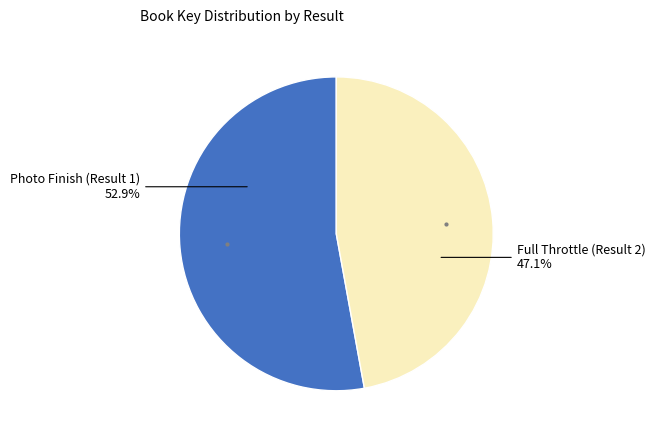

What is the ratio of the value at Full Throttle (Result 2) to the value at Photo Finish (Result 1)?

0.9